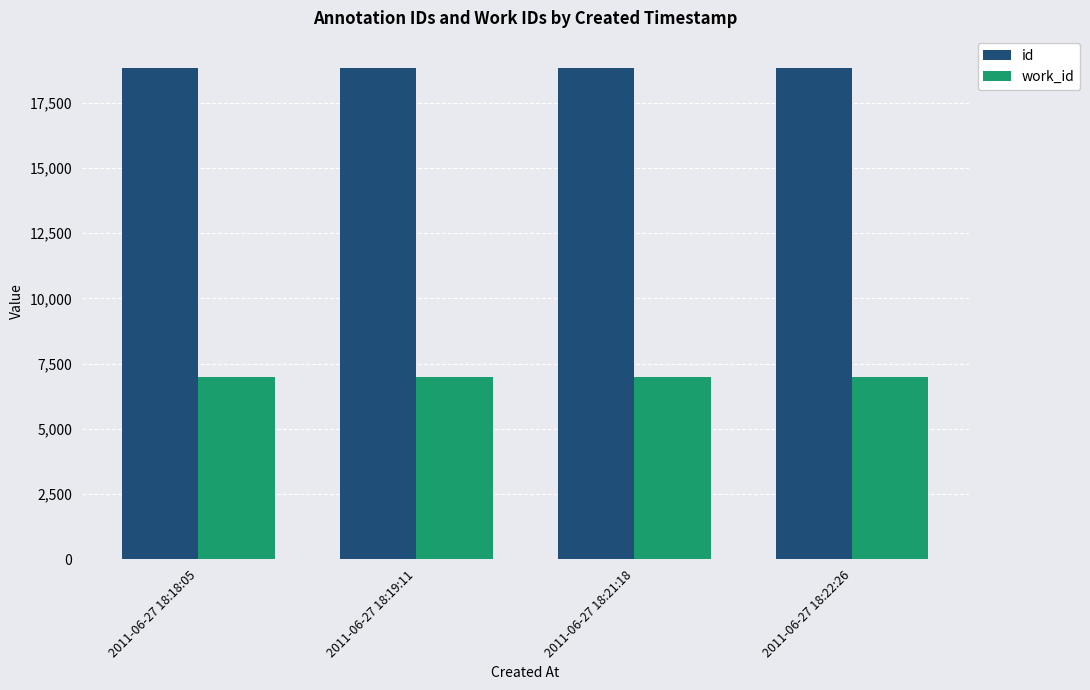

What is the maximum value shown in the chart?

18823